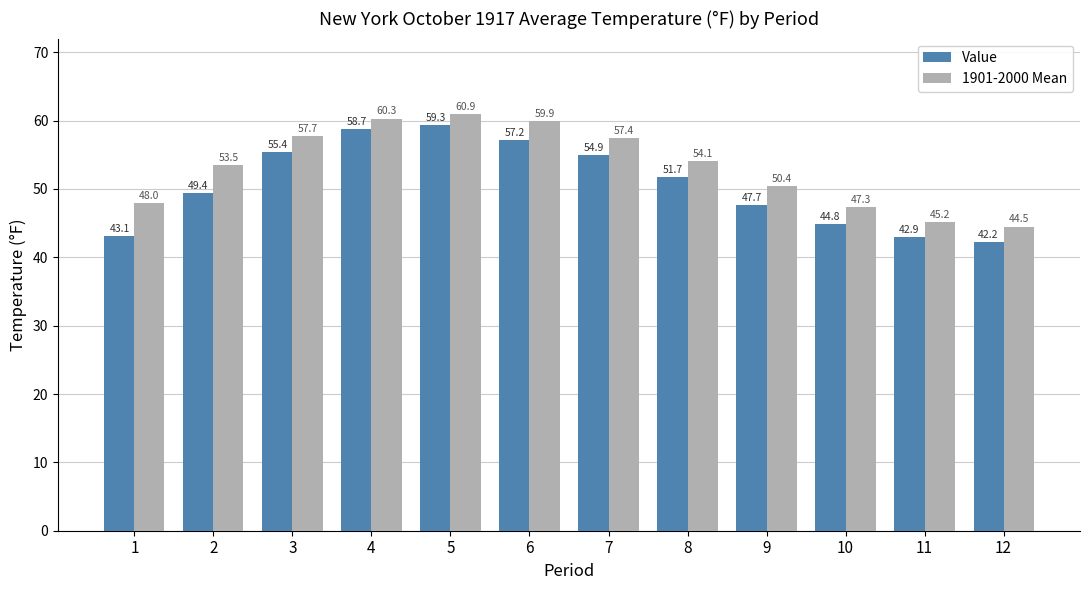

Rank the series by their average value, from highest to lowest.

1901-2000 Mean, Value